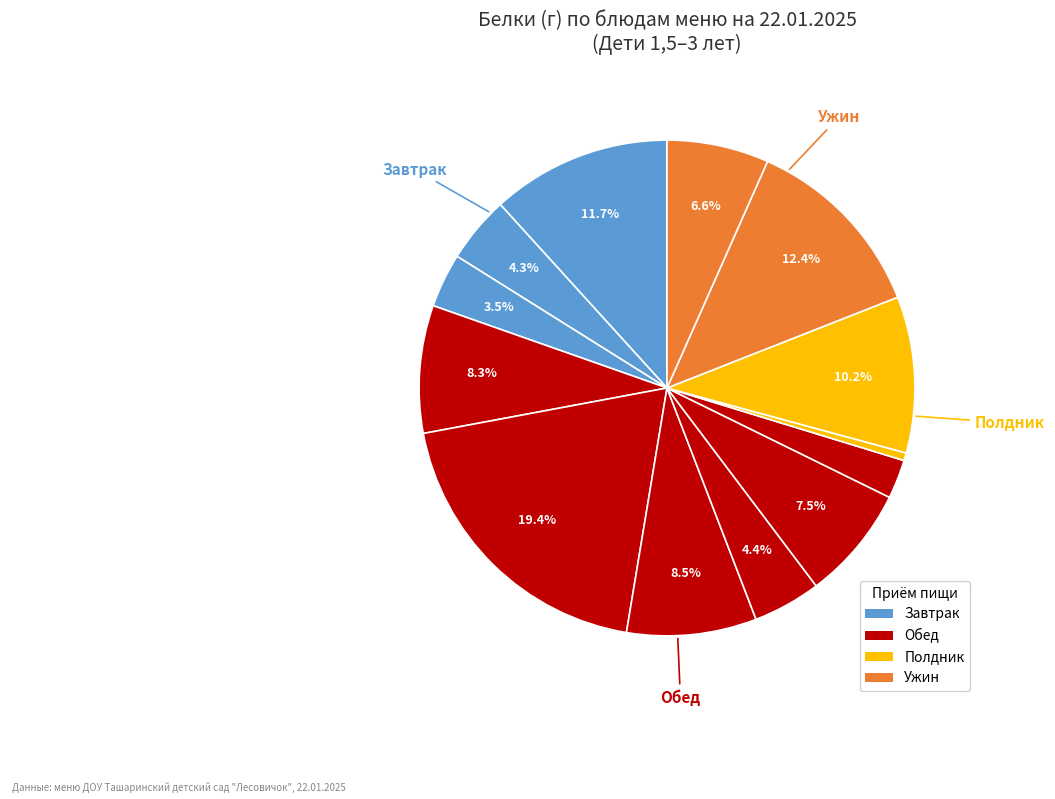

How many slices are in this pie chart?

13